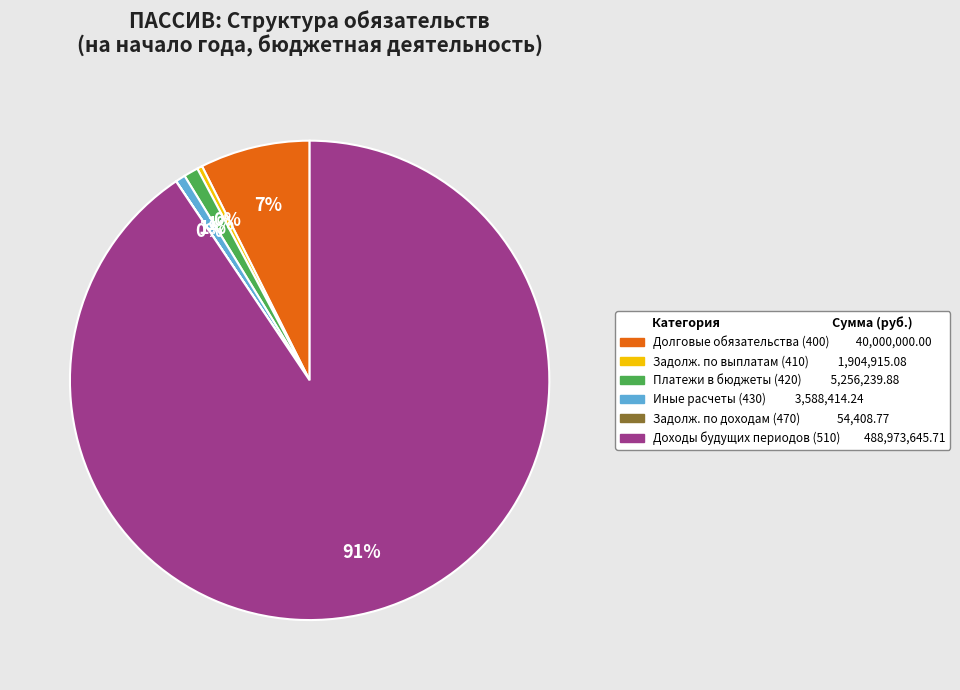

To the nearest percent, what is the average slice percentage?

17%